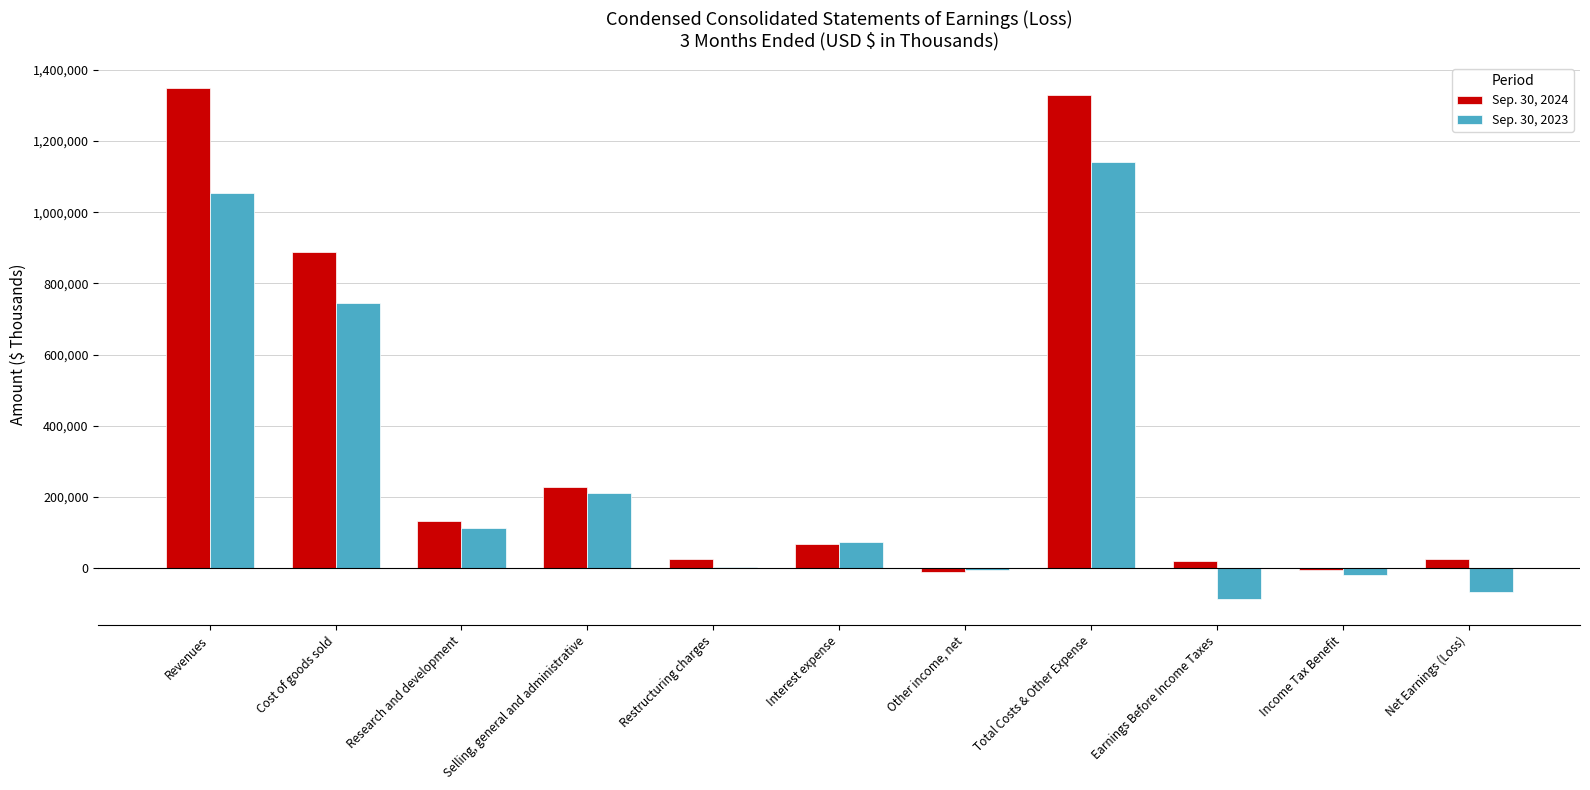

What are all the series names shown in the legend?

Sep. 30, 2024, Sep. 30, 2023